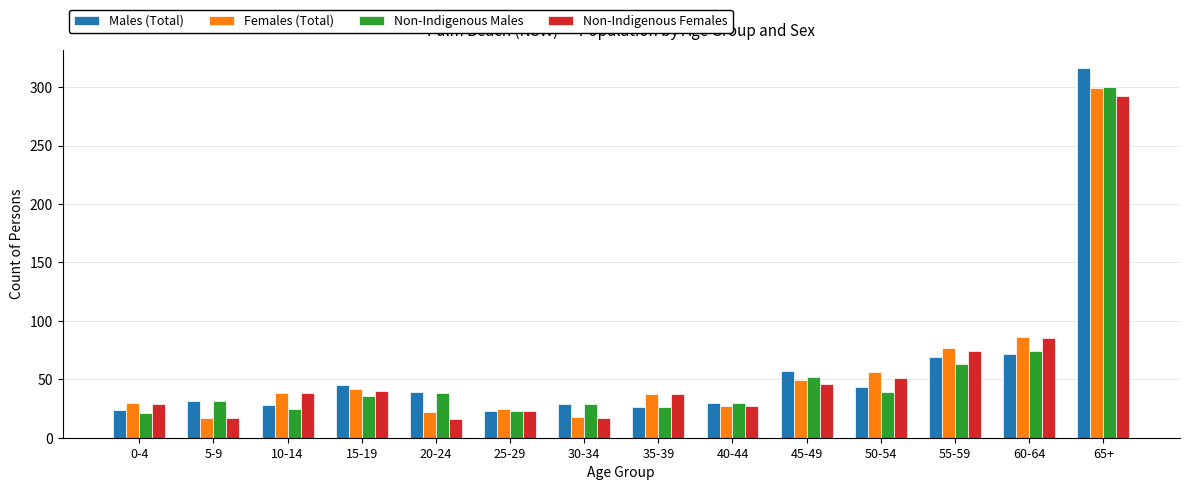

Which label corresponds to the largest value in the chart?

65+